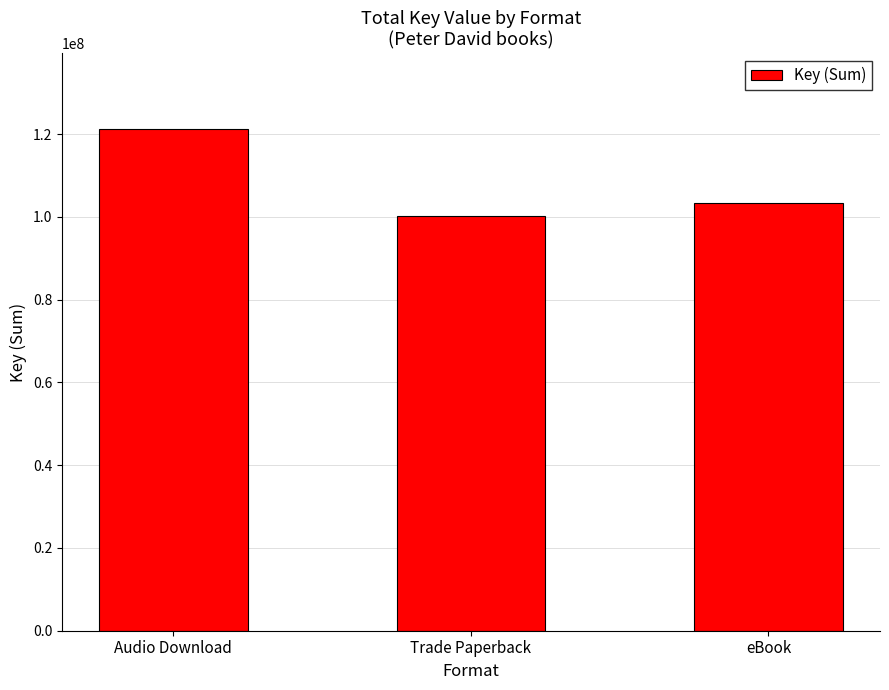

Rank the categories by value from highest to lowest.

Audio Download, eBook, Trade Paperback